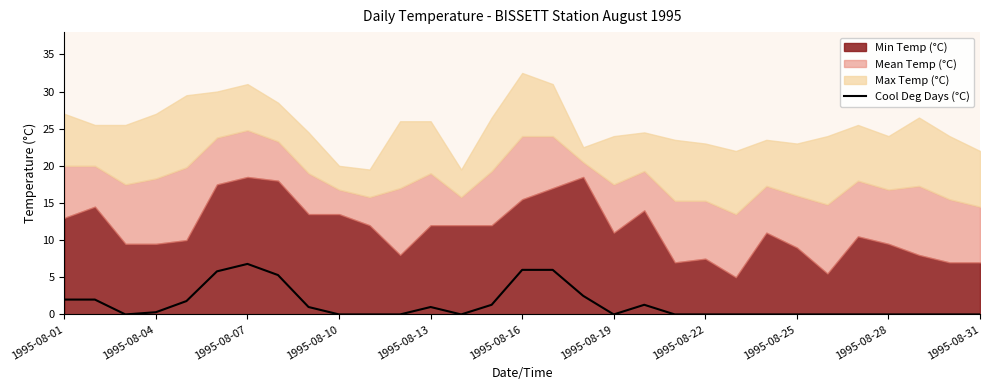

How many interior local valleys (lower than both neighbors) does the data have?

3